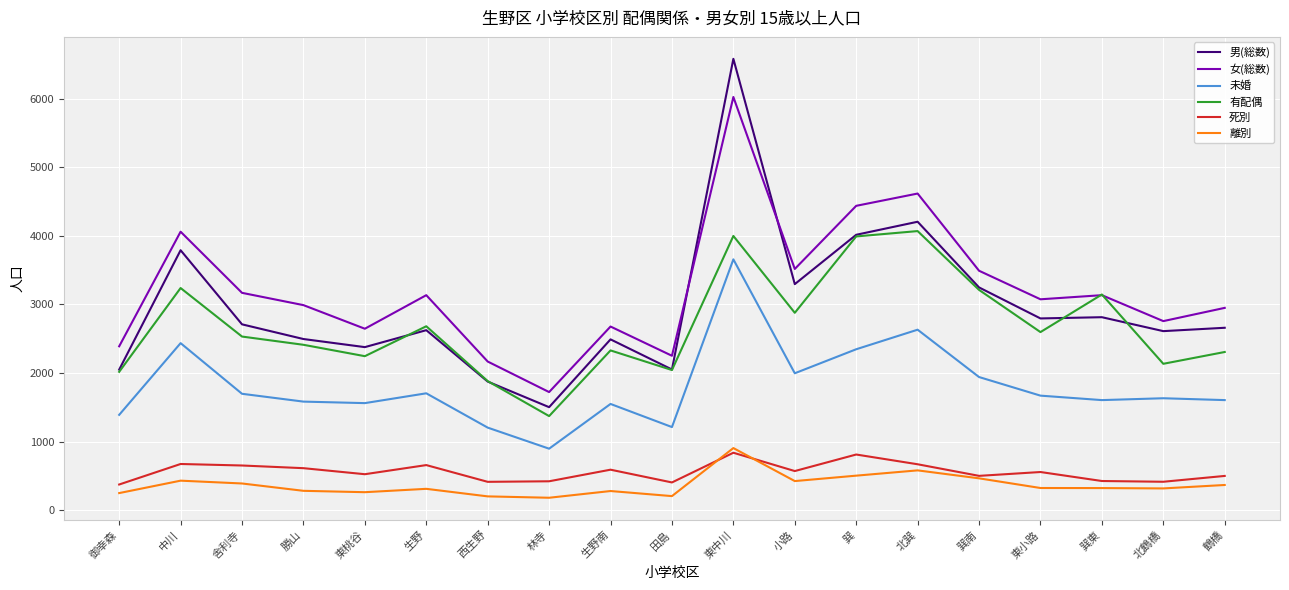

Where does the 男(総数) series first go above 2660?

中川